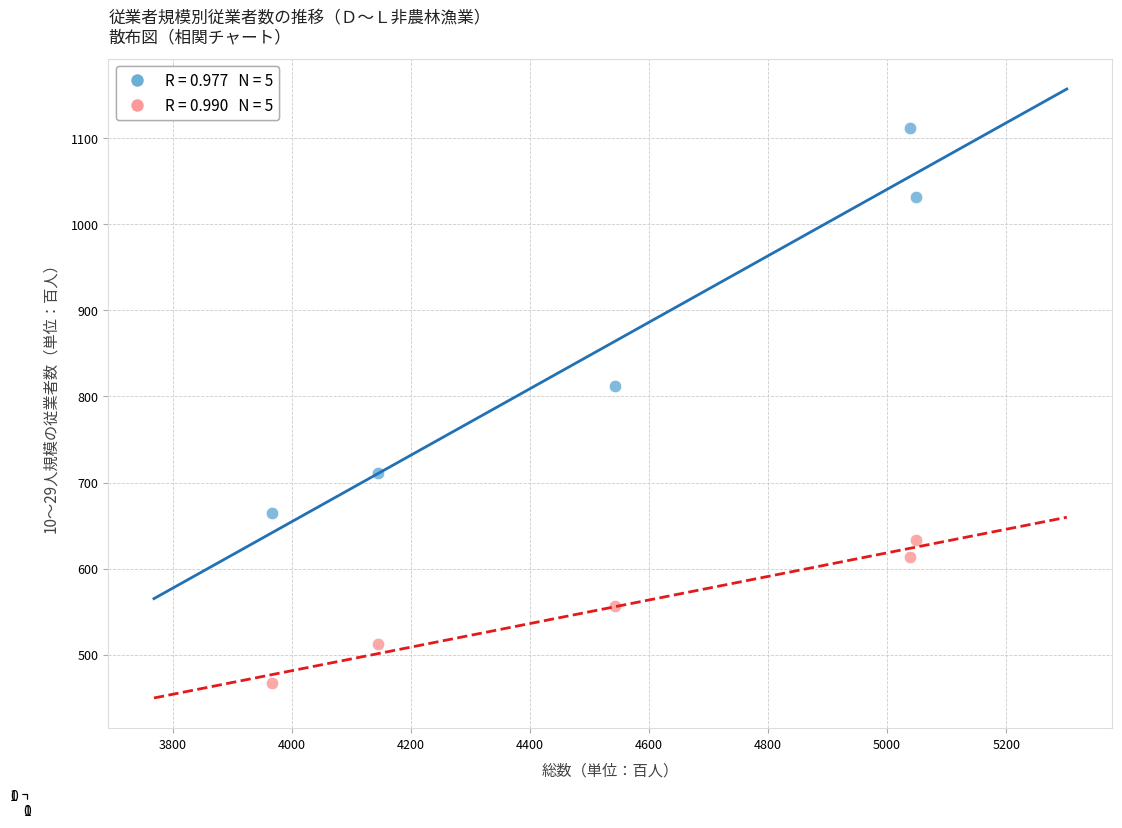

Across all series, what Y value is closest to 789?

812.7